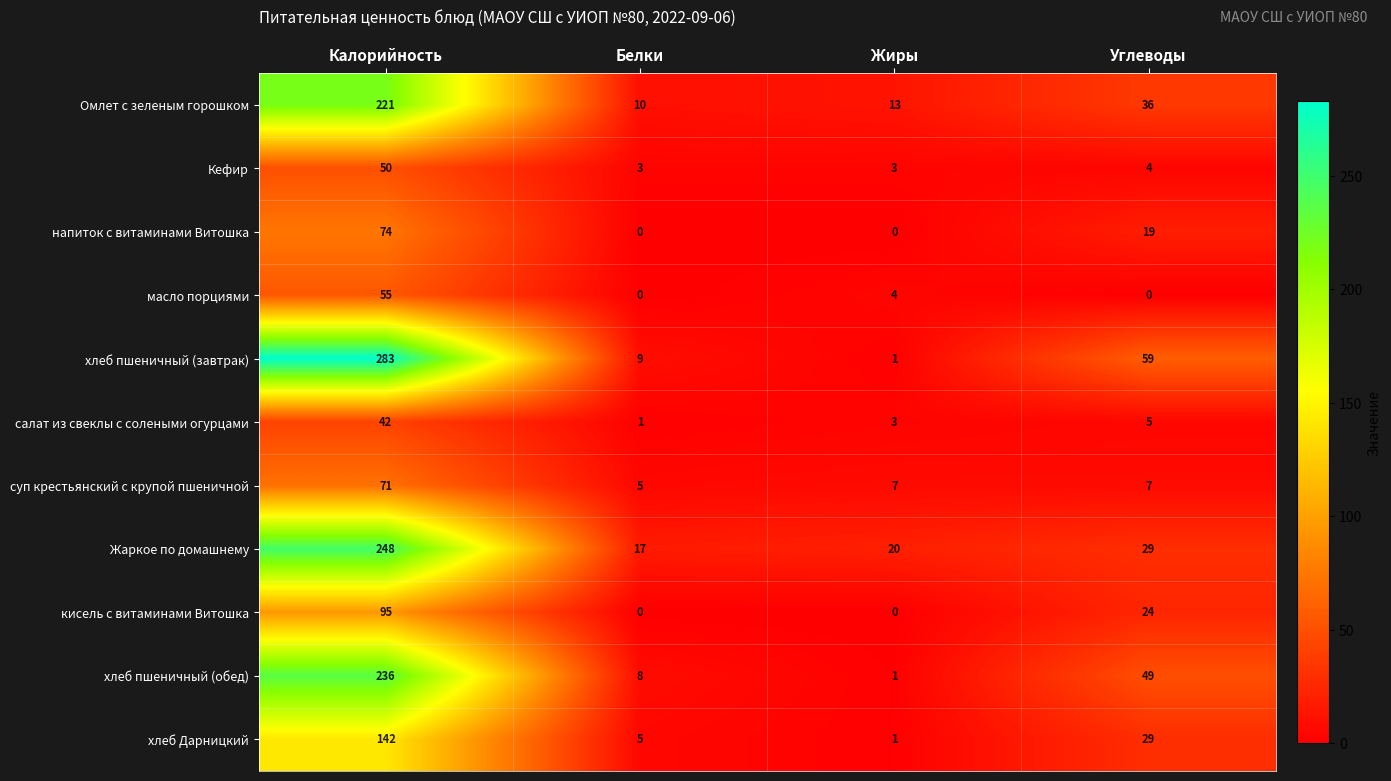

How many data points does each series have?

4